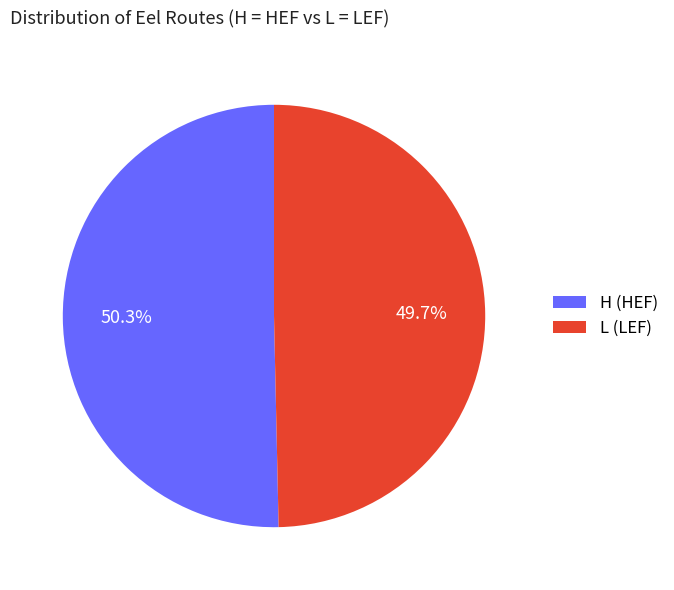

What percentage do H and L together represent?

100.0%